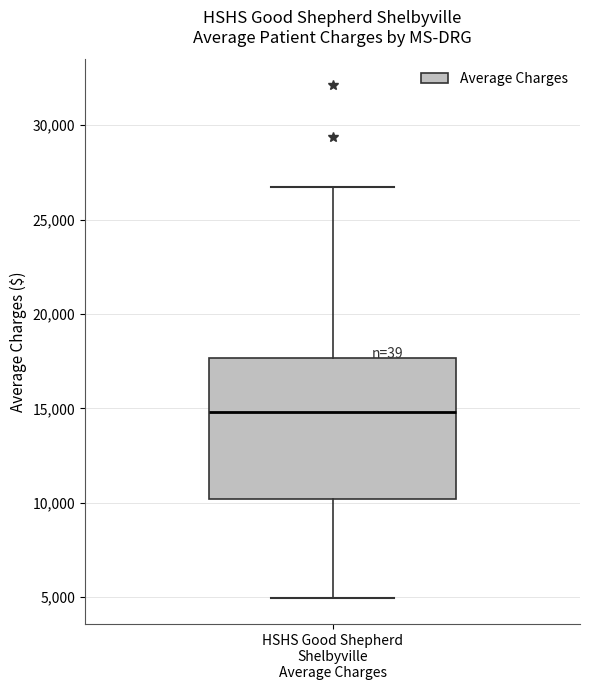

Read this box plot against the y-axis: the position of the median line, the range covered by the box, and the ends of both whiskers. The values are not printed on the chart, so give them approximately, as read against the axis.

median 15000, box 10000 to 17500, whiskers 5000 to 26500